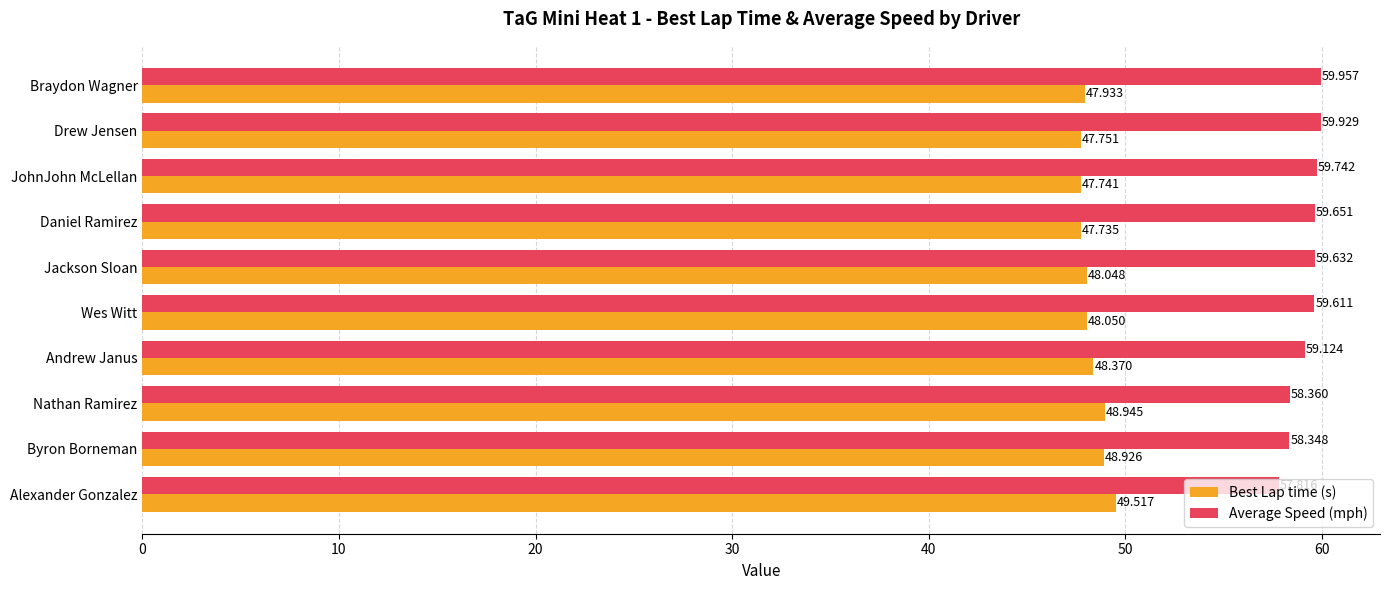

What is the smallest value displayed?

47.7